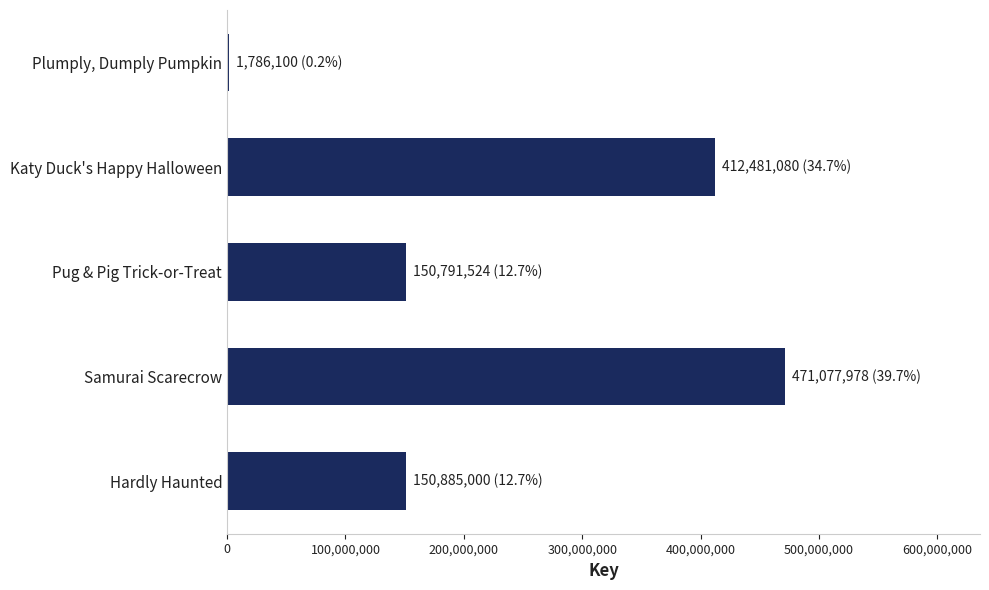

The value at Samurai Scarecrow is 471077978. True or false?

True